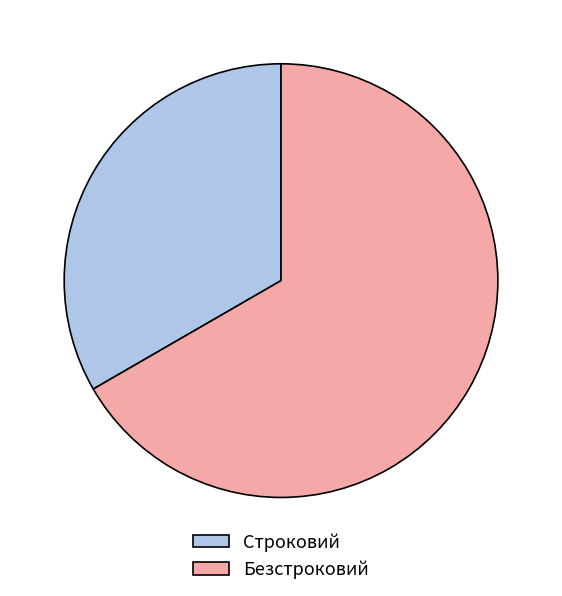

Is it true that Строковий is 33% of the pie?

True